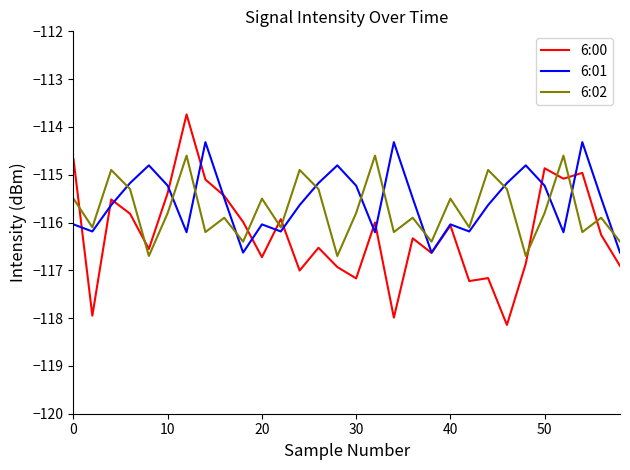

Which series has the widest spread of values?

6:00